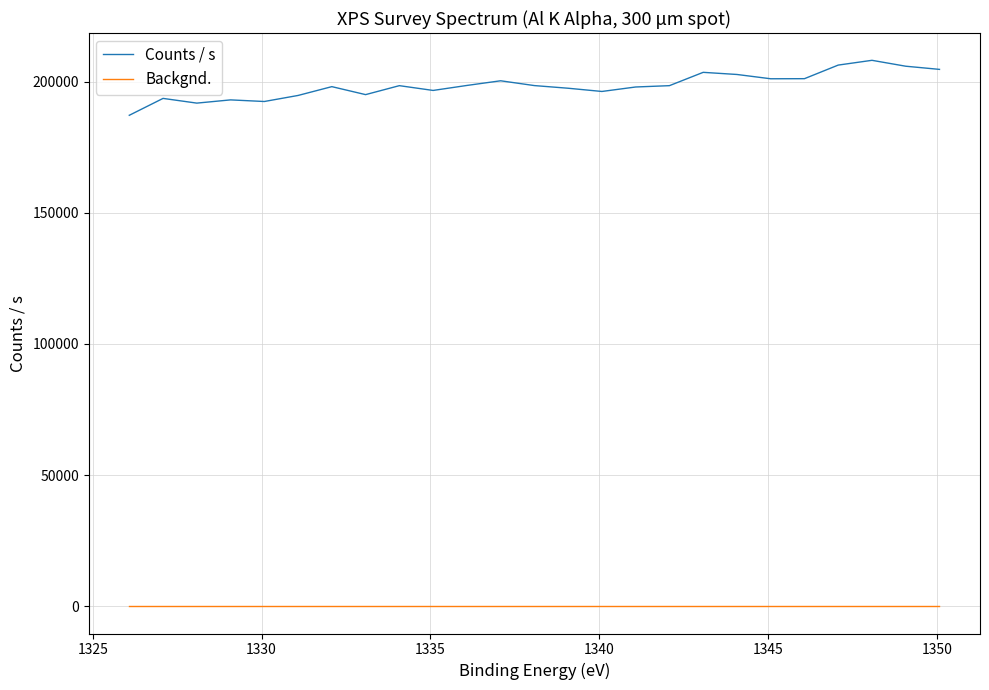

Count the number of data series in this chart.

2